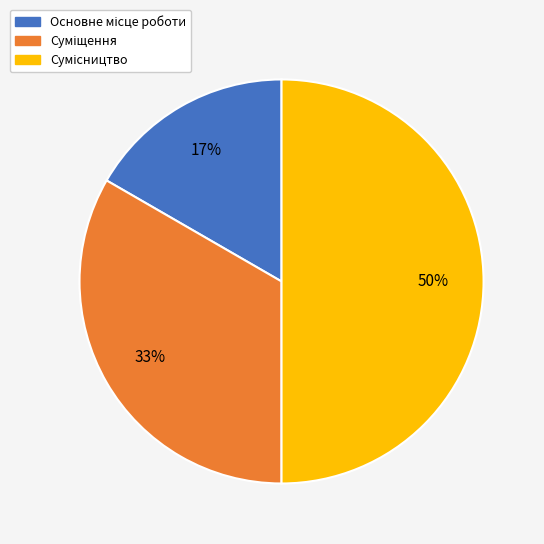

To the nearest percent, what is the difference between the largest and smallest slice percentages?

33%